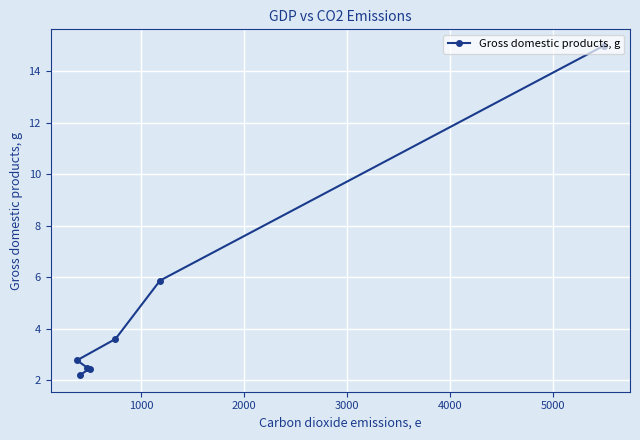

What is the value of the 3rd point from the left?

2.5